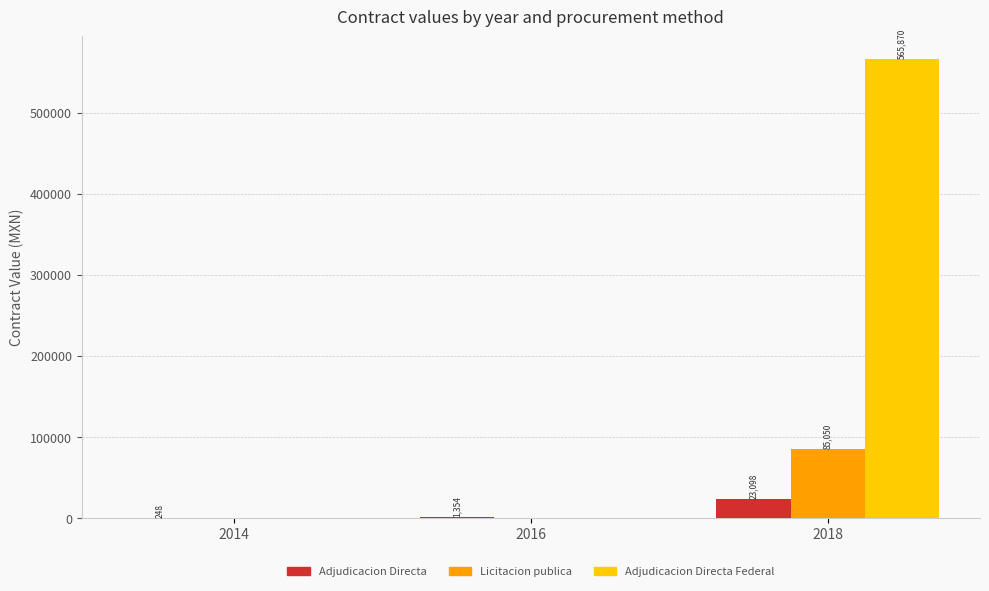

Which series changed the most between 2014 and 2016?

Adjudicacion Directa